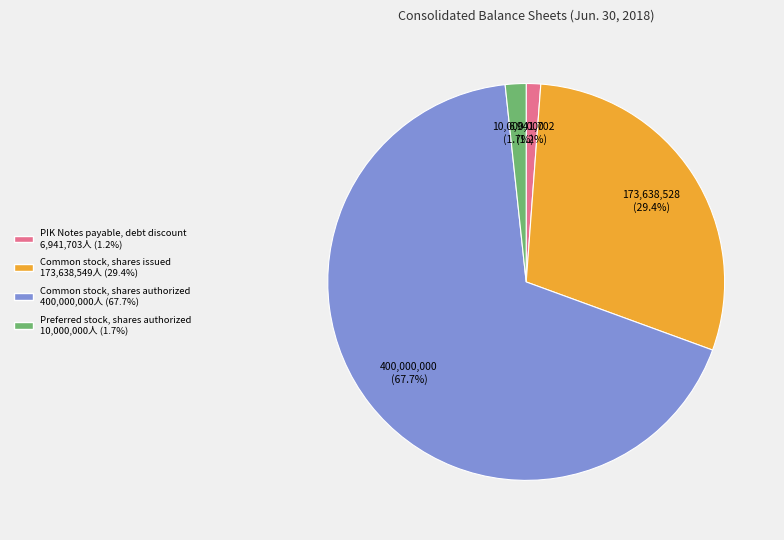

Is it true that Common stock, shares authorized is 82% of the pie?

False